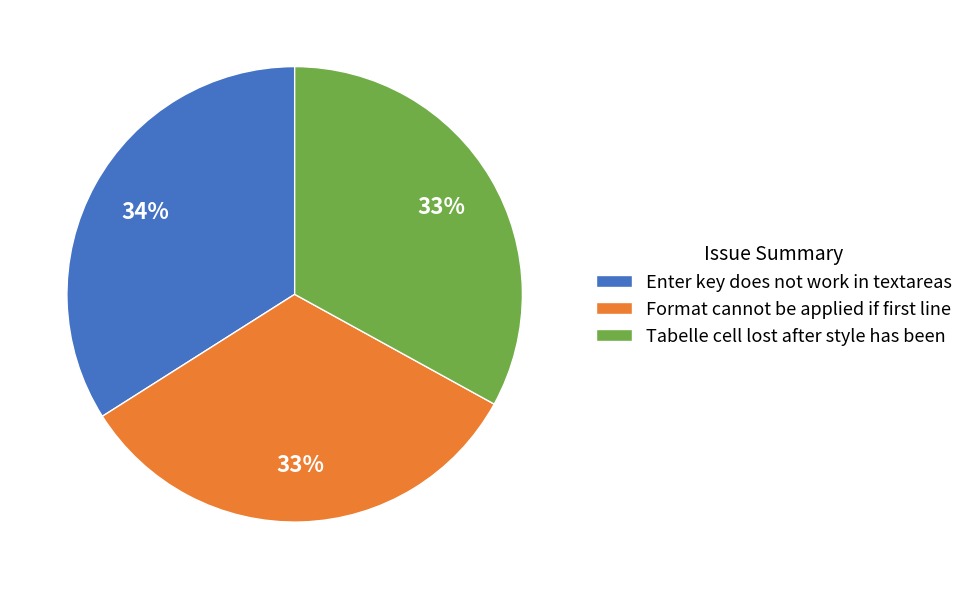

Which category has the biggest portion of the pie?

Enter key does not work in textareas